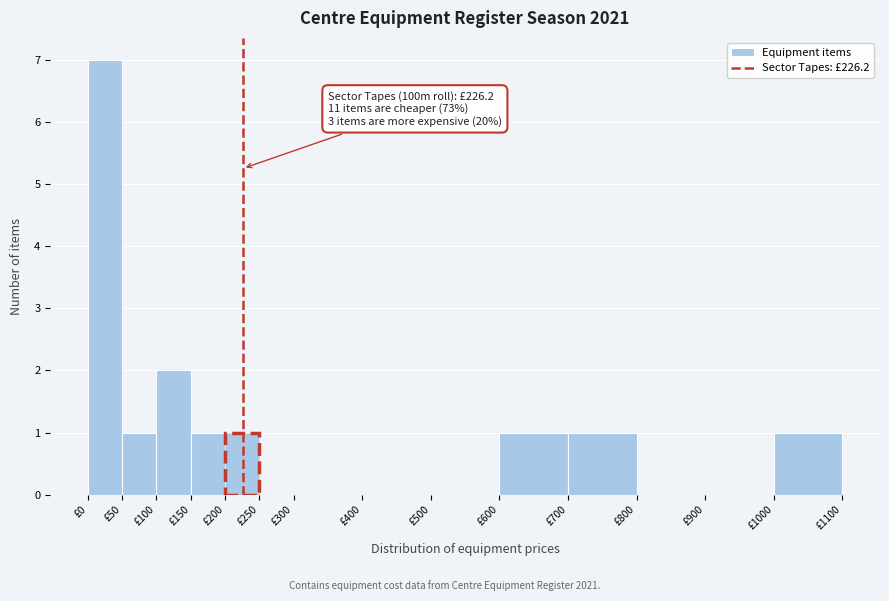

Over which range of the x-axis is the bar tallest?

0 to 50